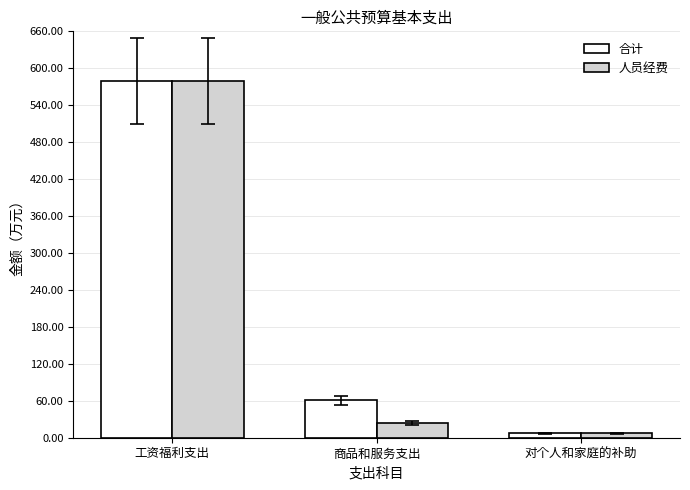

How many values in the 人员经费 series exceed 23?

2